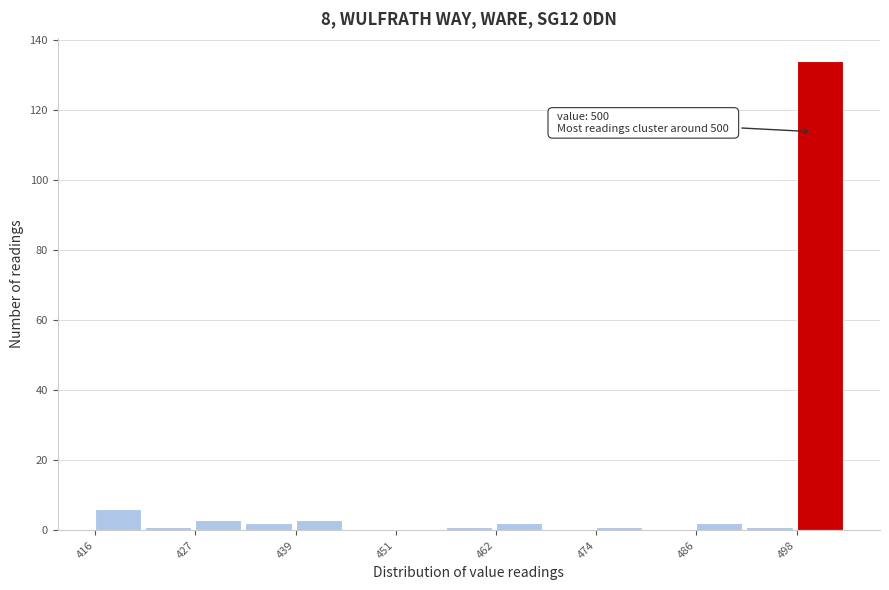

Around what value on the x-axis is the tallest bar? Give the approximate position of its centre, as read against the axis.

500